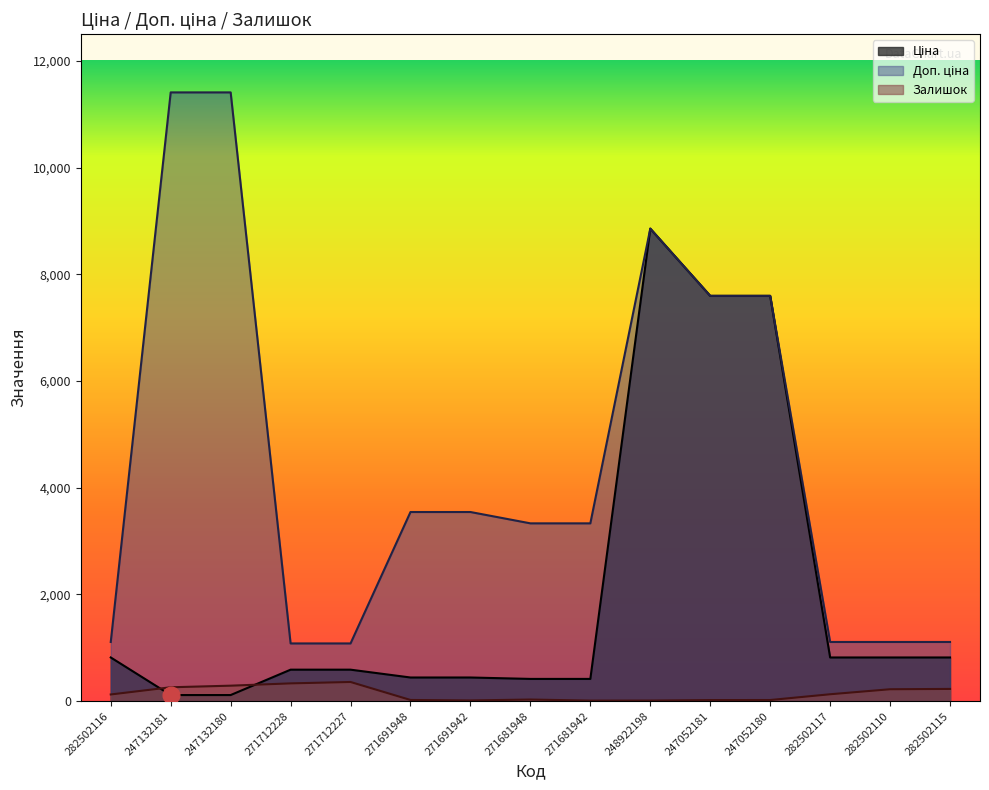

What is the label of the 1st point from the right?

282502115